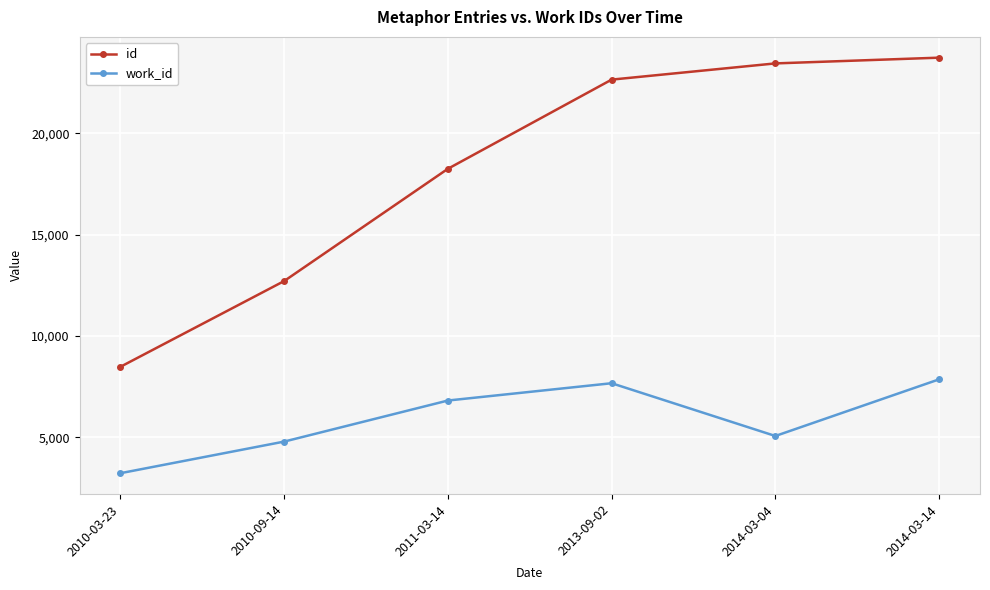

Which series has the widest spread of values?

id